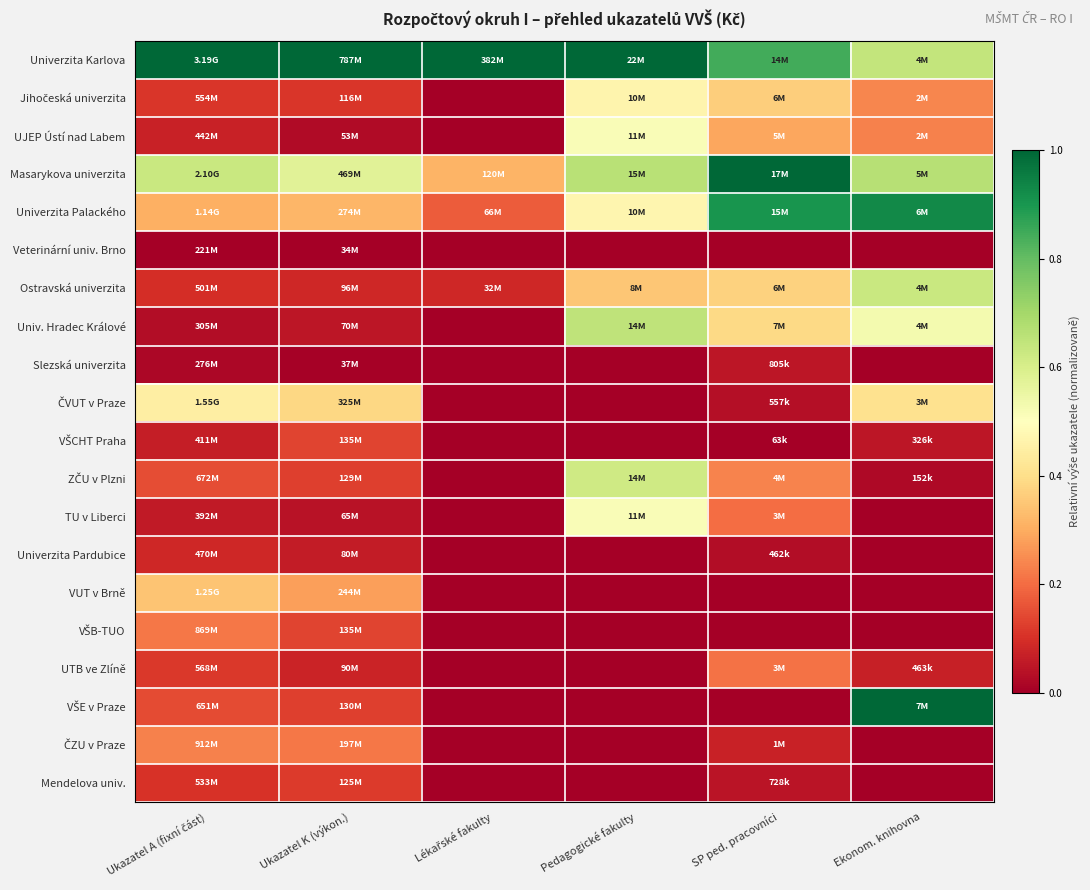

How many data points does each series have?

6